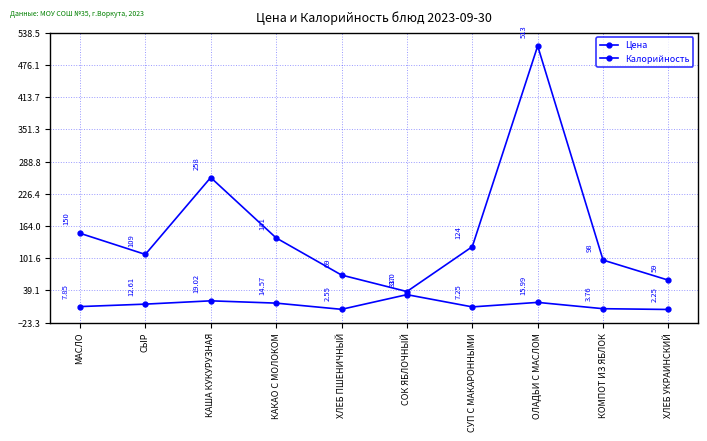

The Цена series shows 21.7 at СОК ЯБЛОЧНЫЙ. True or false?

False